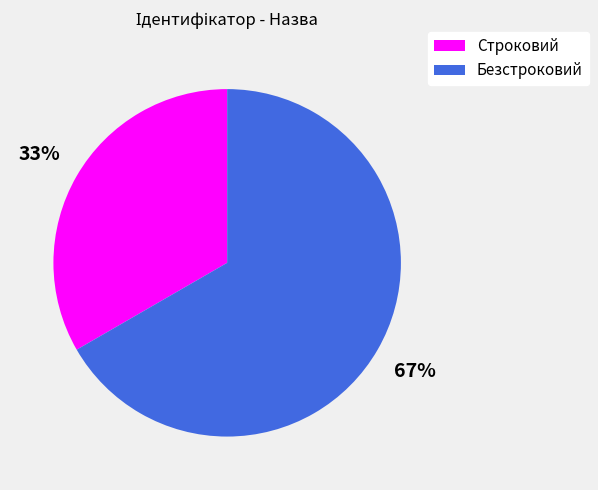

To the nearest percent, what is the average slice percentage?

50%